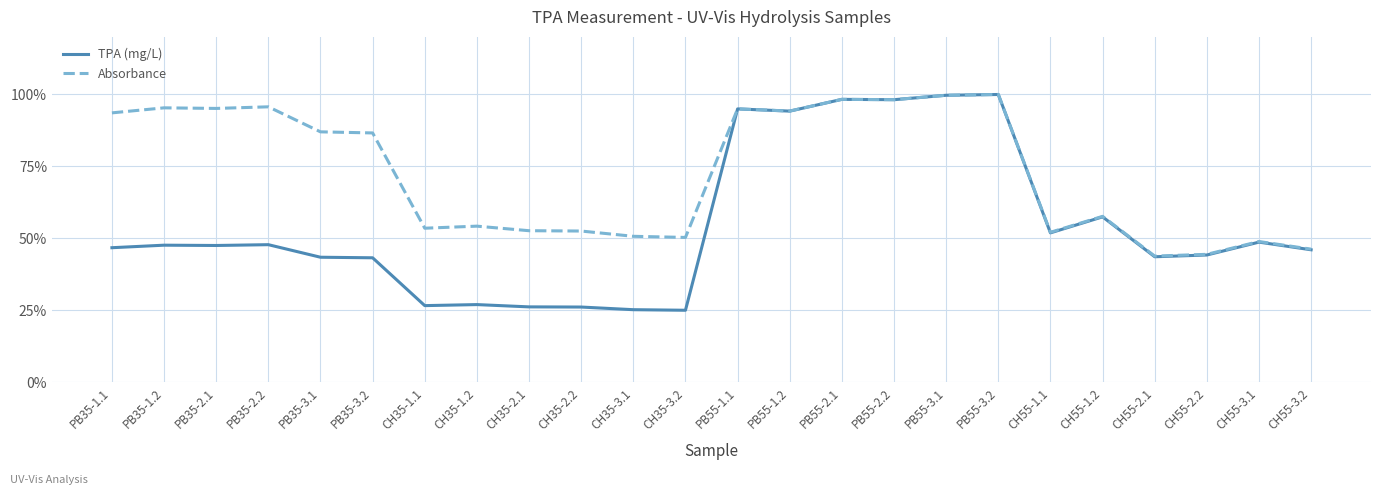

How many lines are shown in the chart?

2